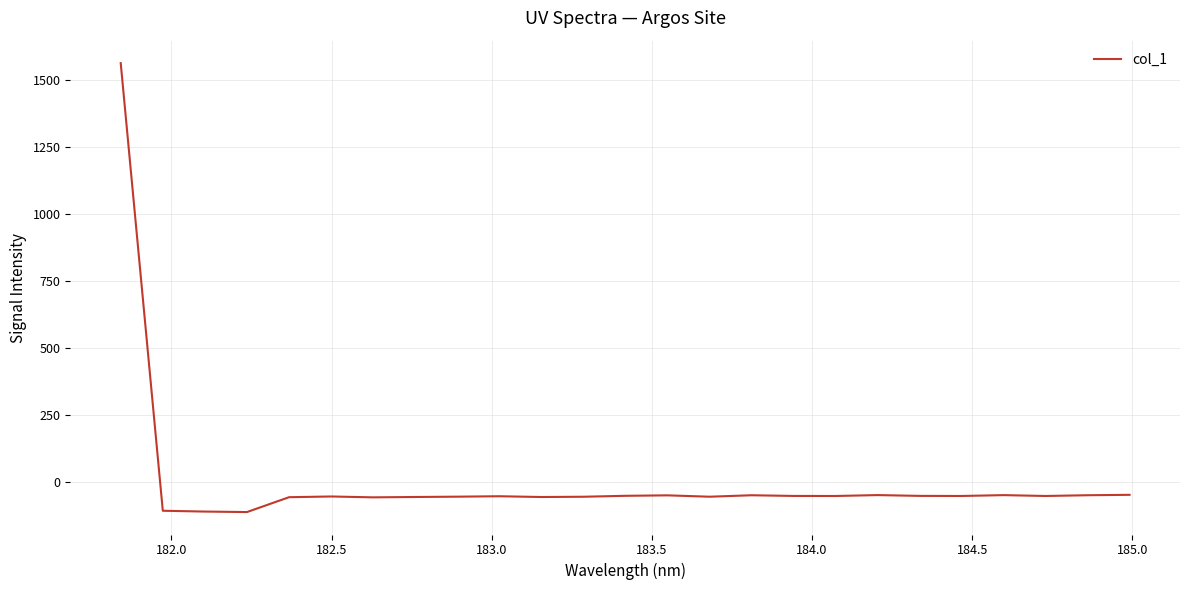

What is the greatest value displayed?

1563.6